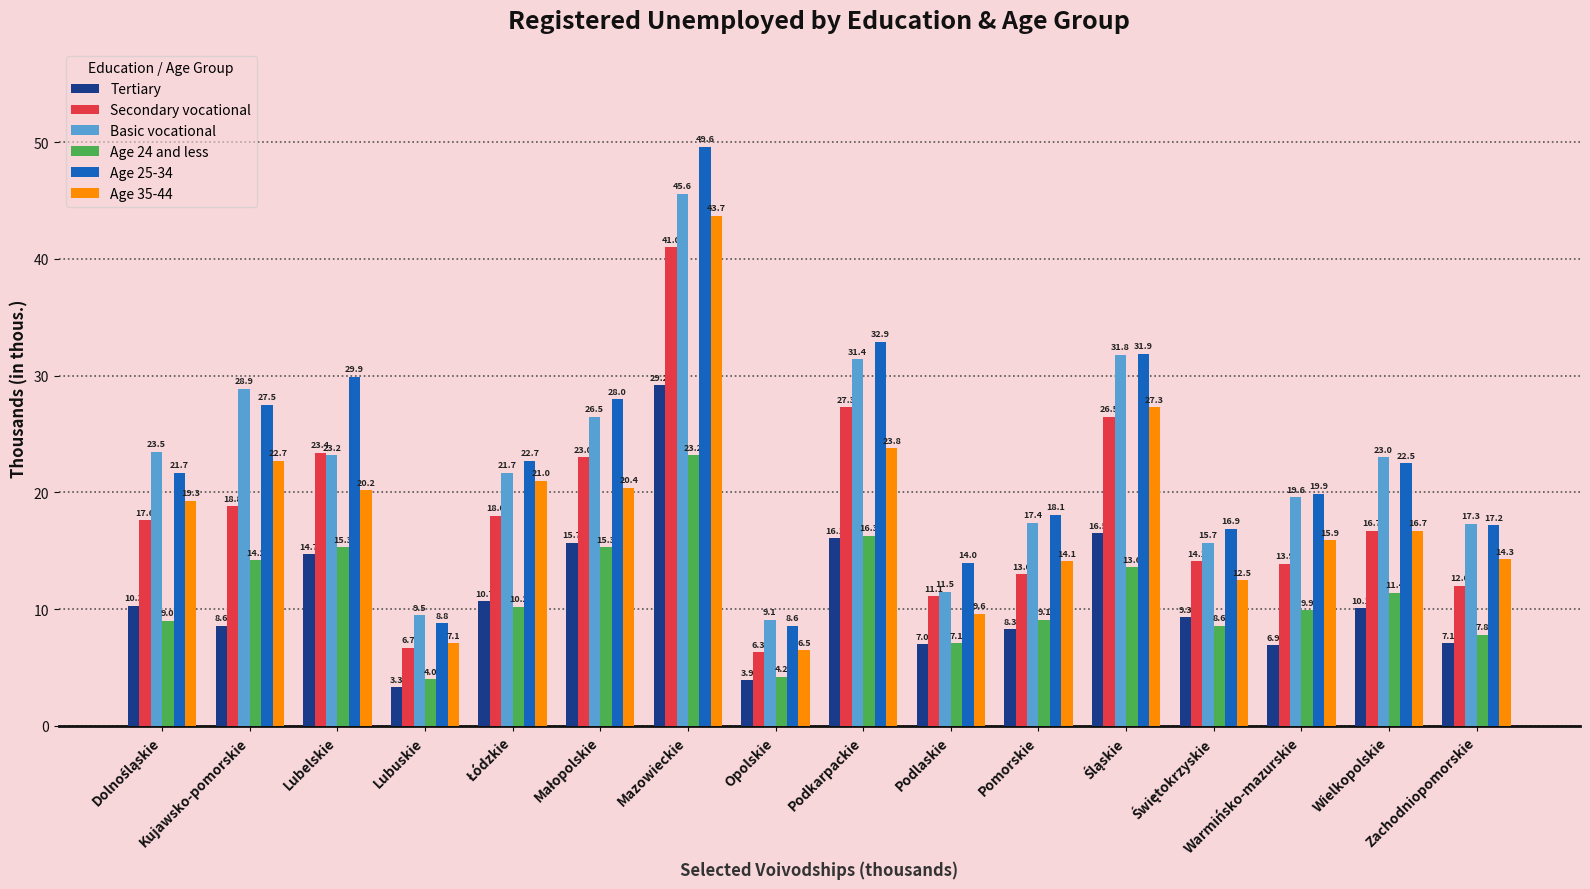

What are all the series names shown in the legend?

Tertiary, Secondary vocational, Basic vocational, Age 24 and less, Age 25-34, Age 35-44